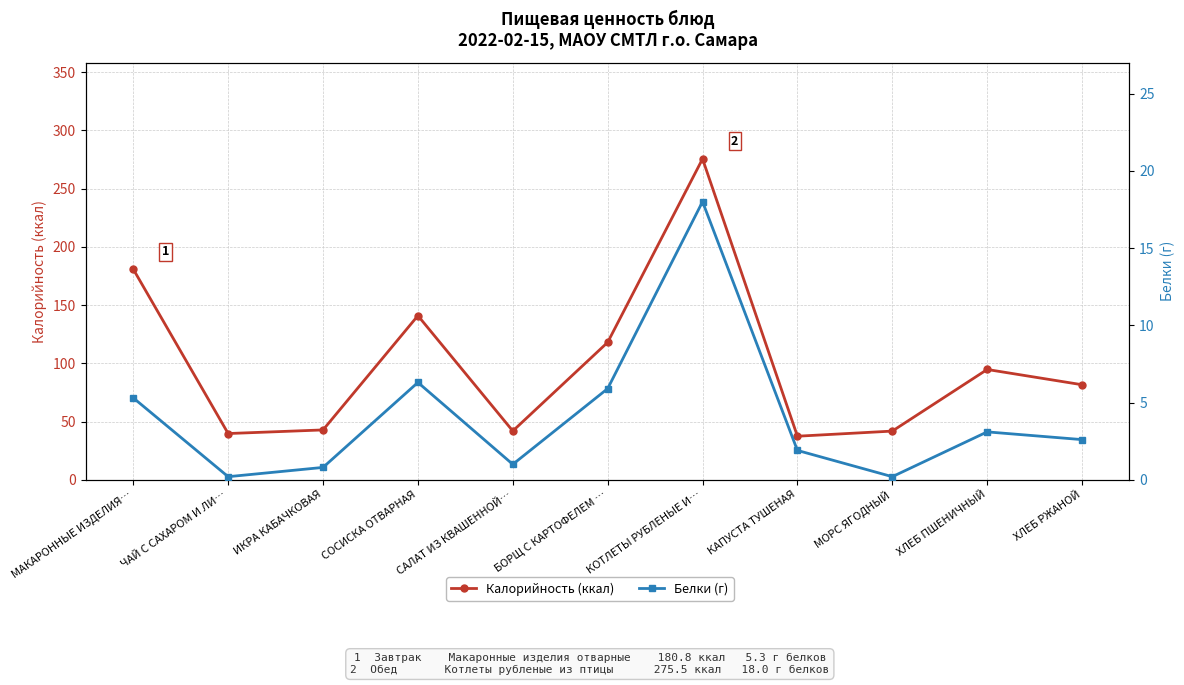

How many data points in Калорийность (ккал) are less than 81?

5